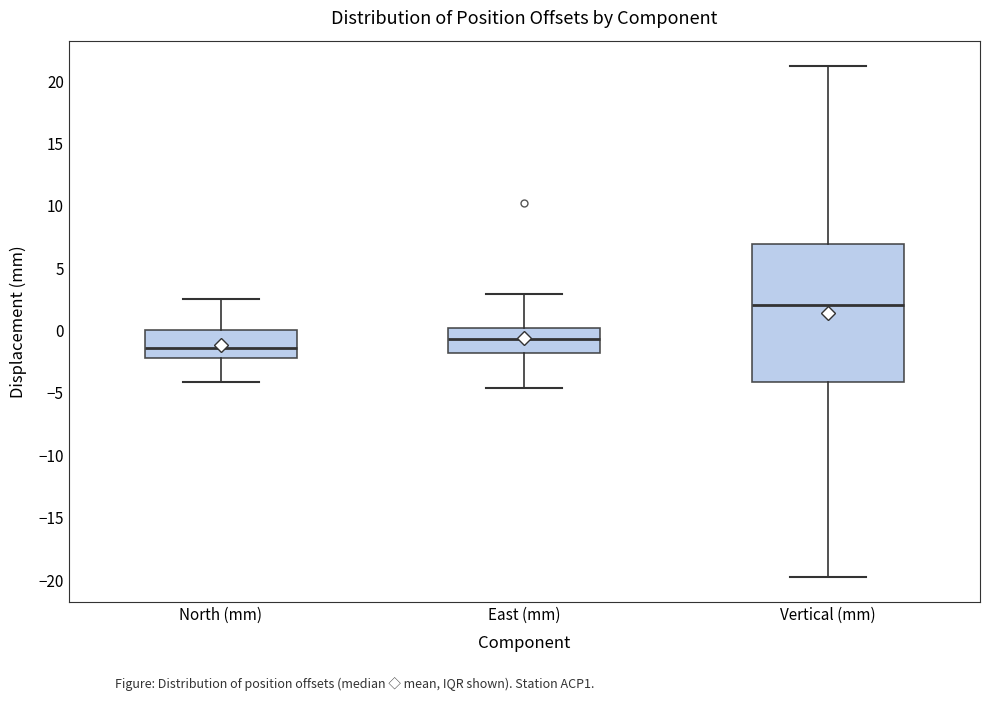

Which box has the lowest median line?

North (mm)